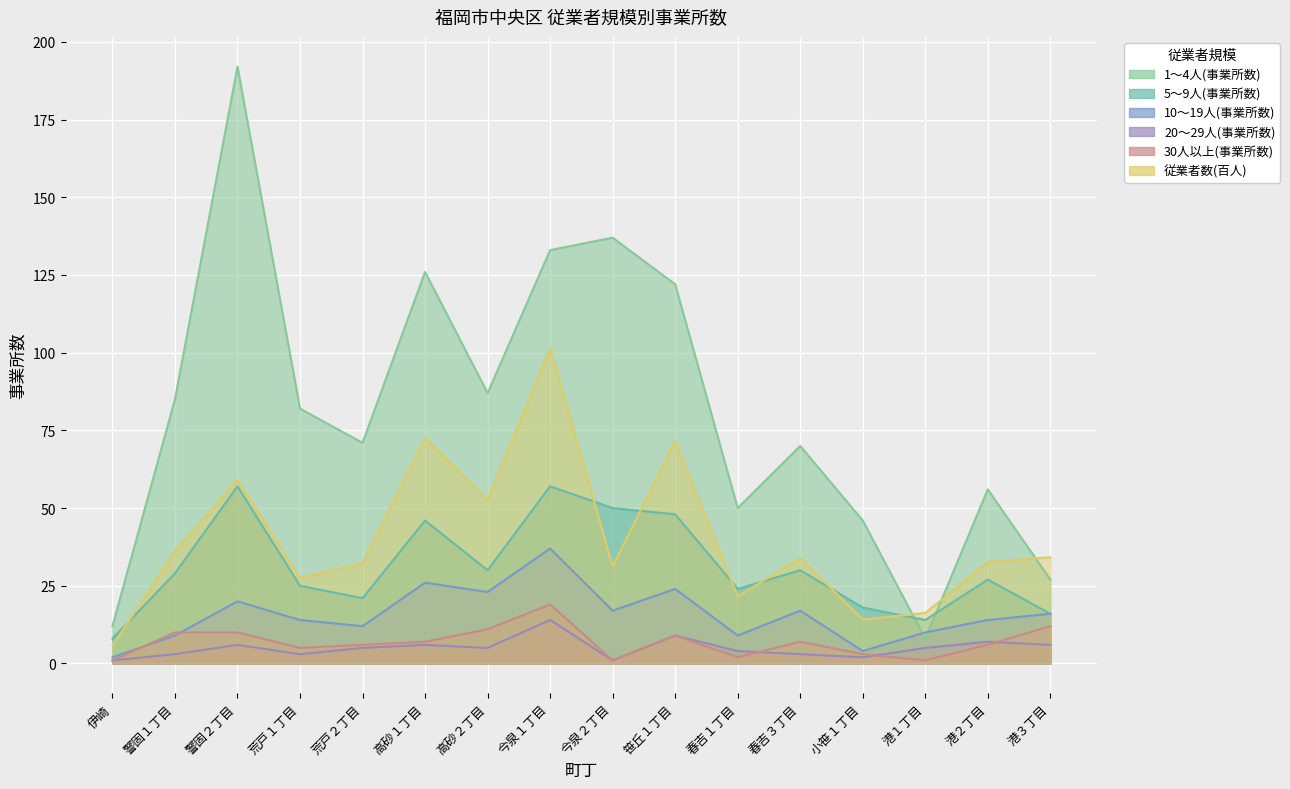

Rank the categories by 10～19人(事業所数) value from lowest to highest.

伊崎, 小笹１丁目, 警固１丁目, 春吉１丁目, 港１丁目, 荒戸２丁目, 荒戸１丁目, 港２丁目, 港３丁目, 今泉２丁目, 春吉３丁目, 警固２丁目, 高砂２丁目, 笹丘１丁目, 高砂１丁目, 今泉１丁目